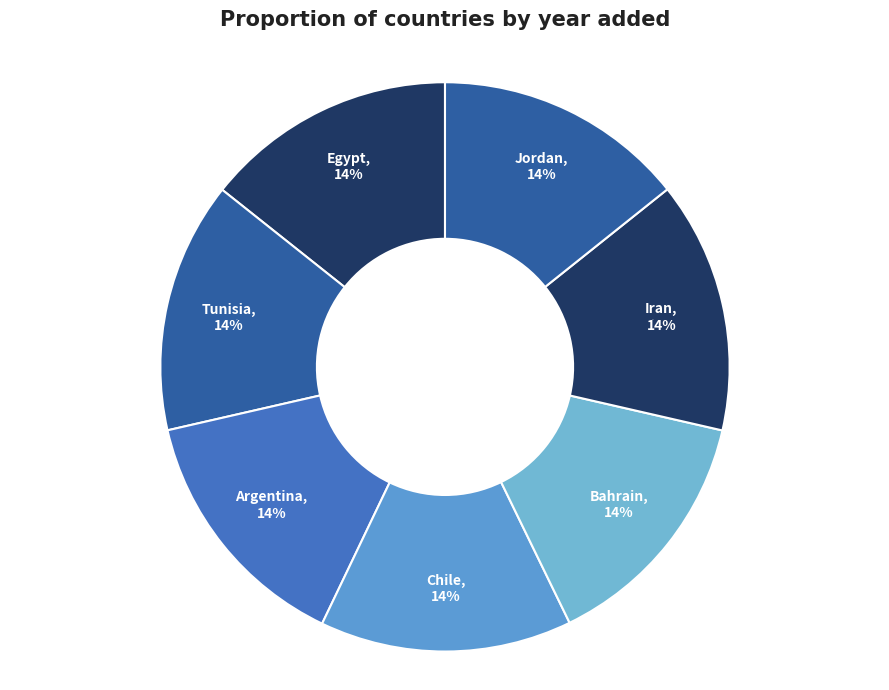

True or false: Iran accounts for 14% of the total.

True